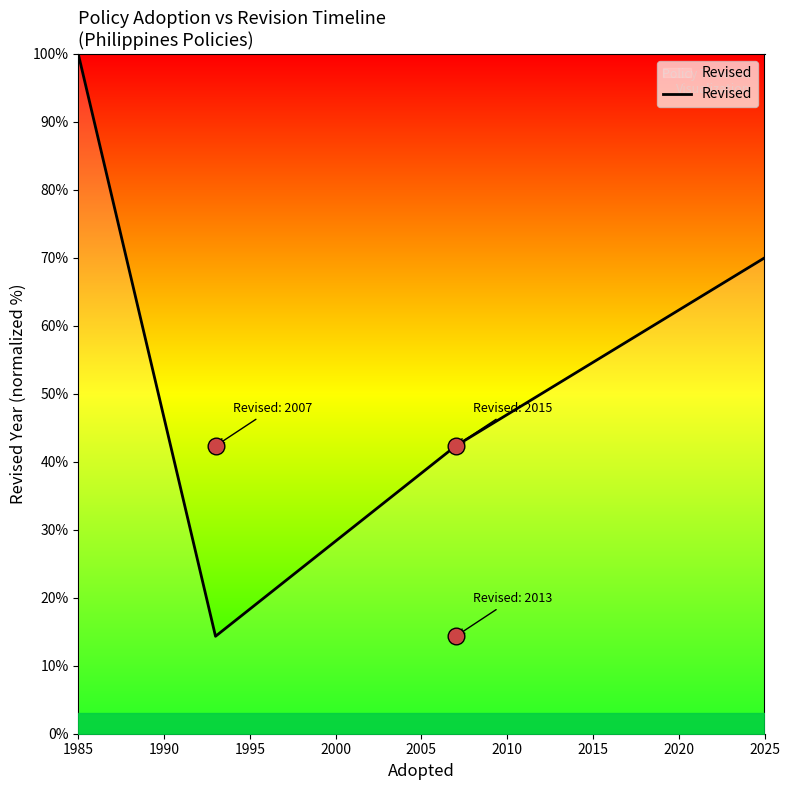

How many series are shown in this chart?

1